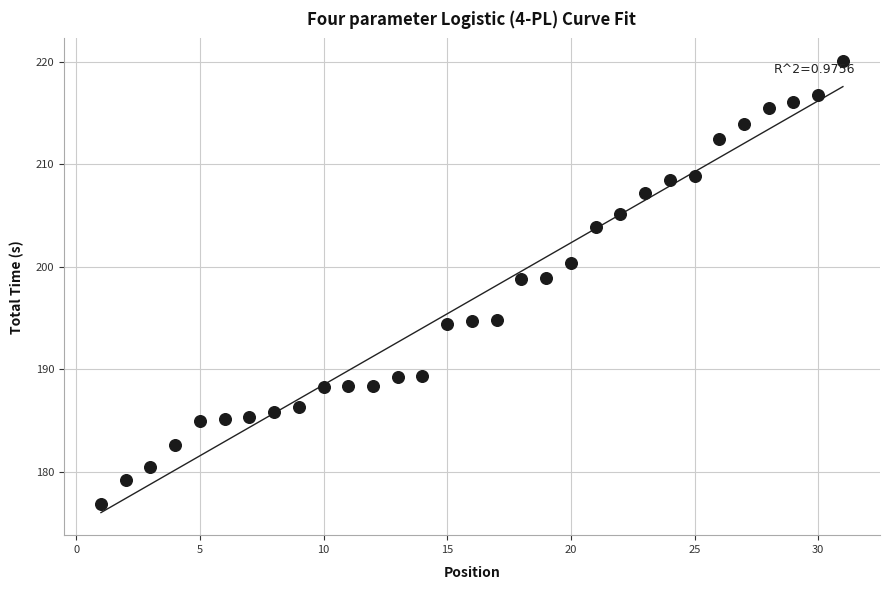

What is the range of Y values (max minus min)?

43.1